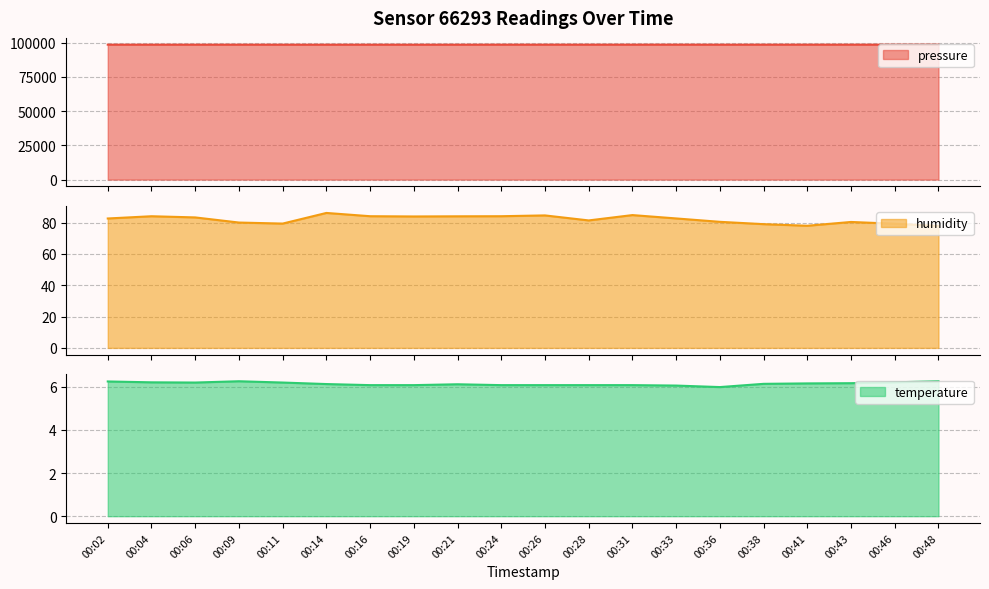

What is the difference between the maximum and minimum values in the humidity series?

8.3